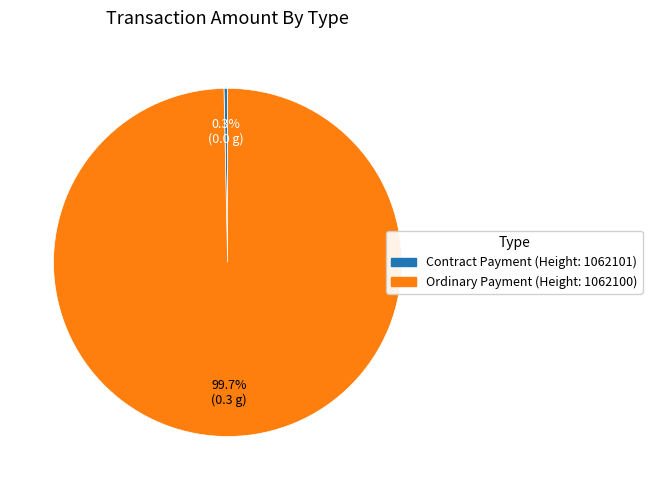

To the nearest percent, what is the combined percentage of Ordinary Payment (Height: 1062100) and Contract Payment (Height: 1062101)?

100%